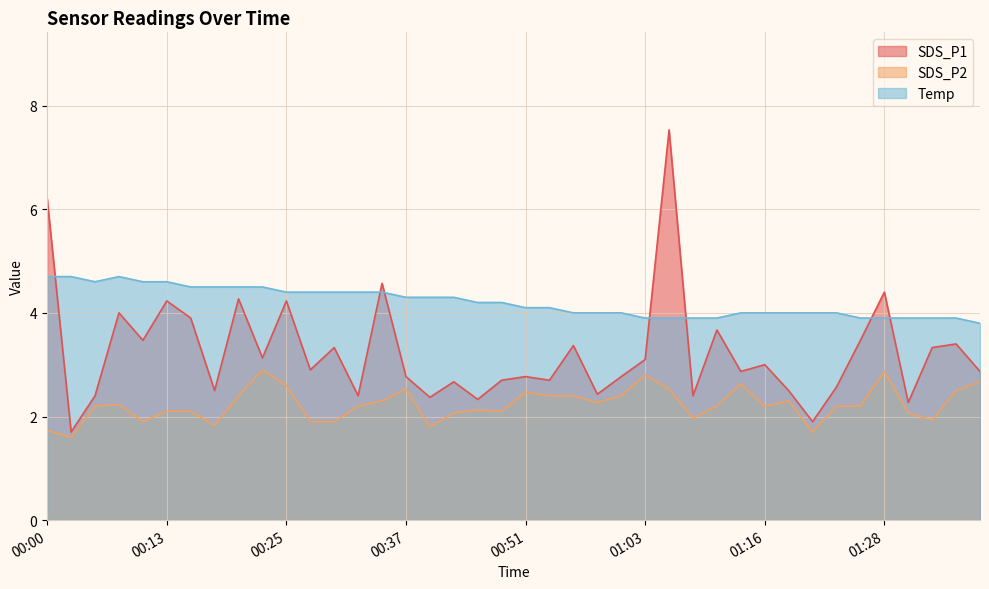

How many series are shown in this chart?

3